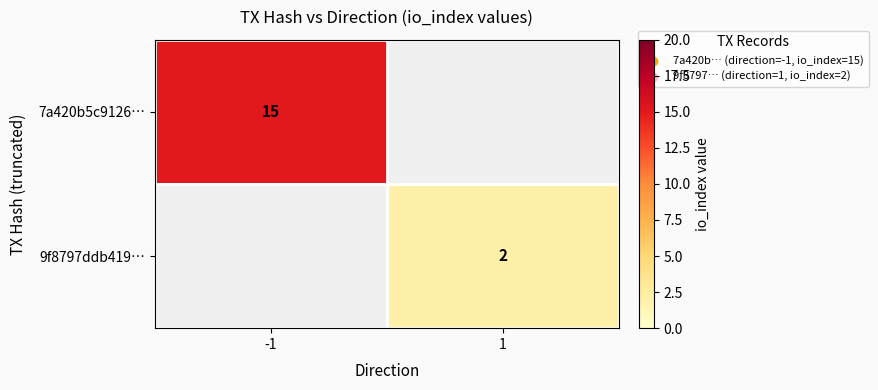

True or false: 7a420b5c9126… has a value of 15 at -1.

True